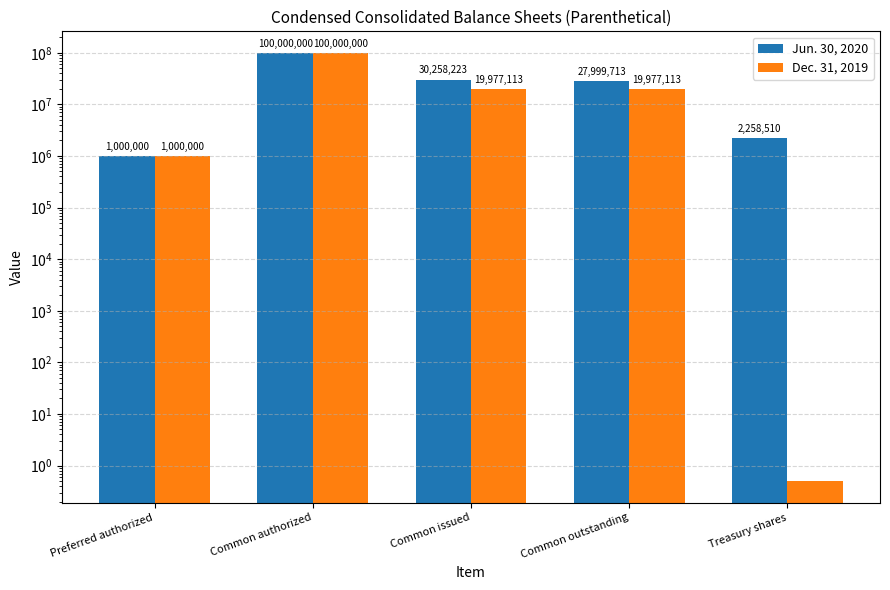

The value of Dec. 31, 2019 at Treasury shares is 0.1. True or false?

False